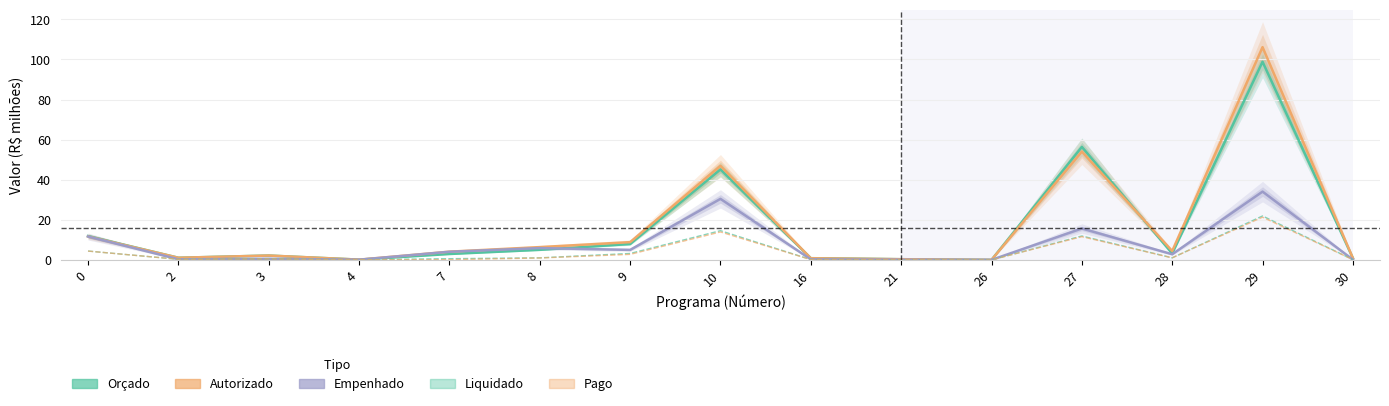

The value of Empenhado at 21 is 0.1. True or false?

True